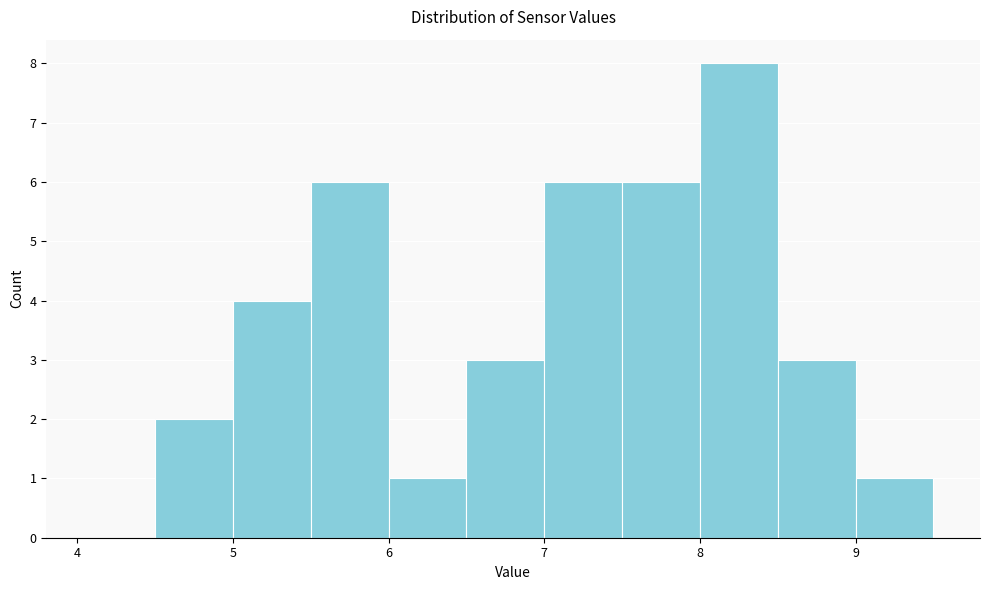

Over which range of the x-axis is the bar tallest?

8.0 to 8.5